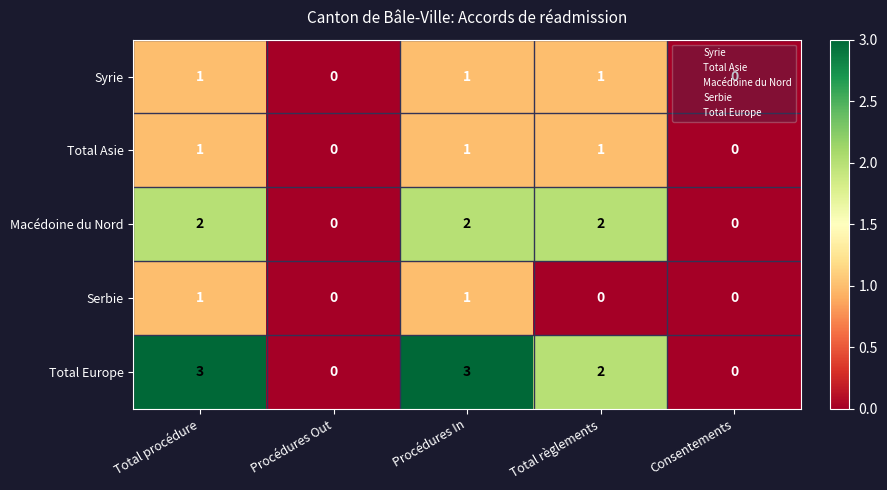

Which series changed the most between Total procédure and Procédures Out?

Total Europe